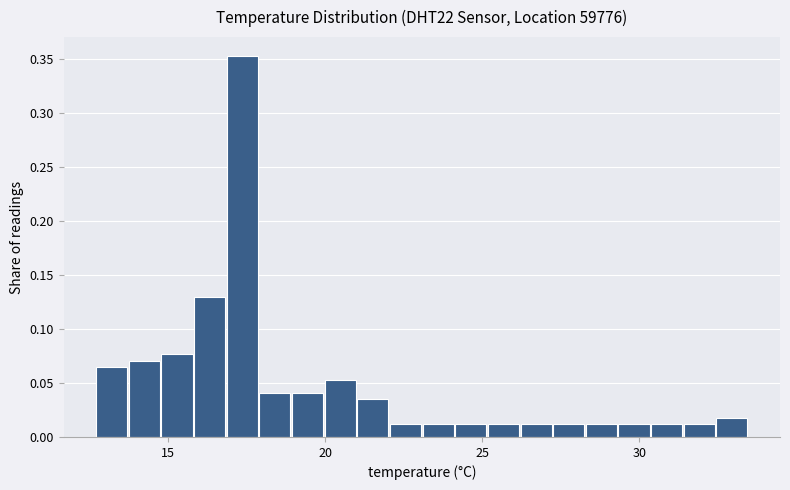

Read against the x-axis, roughly where is the centre of the tallest bar?

17.5